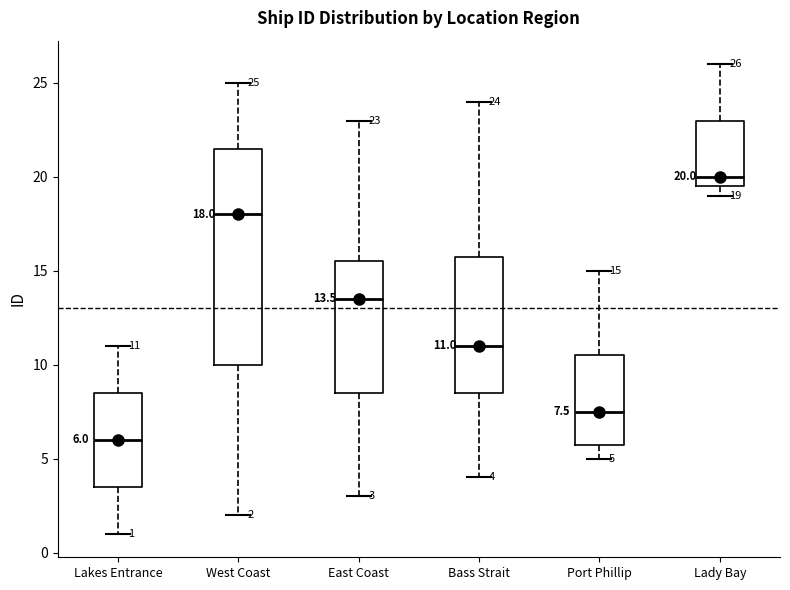

Which box has the highest median line?

Lady Bay